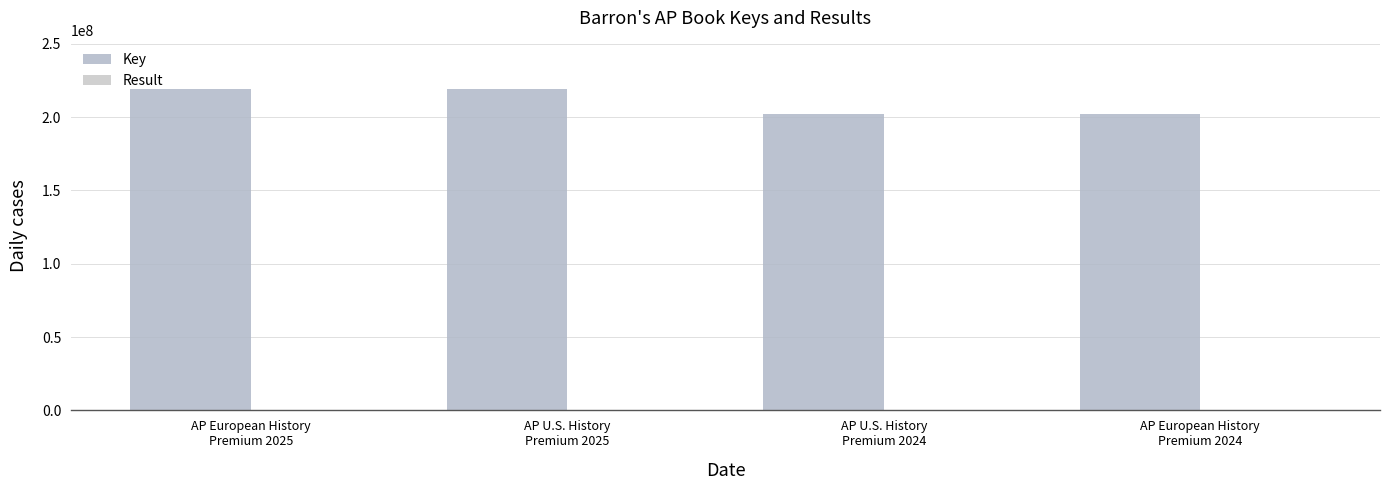

How many data points does each series have?

4